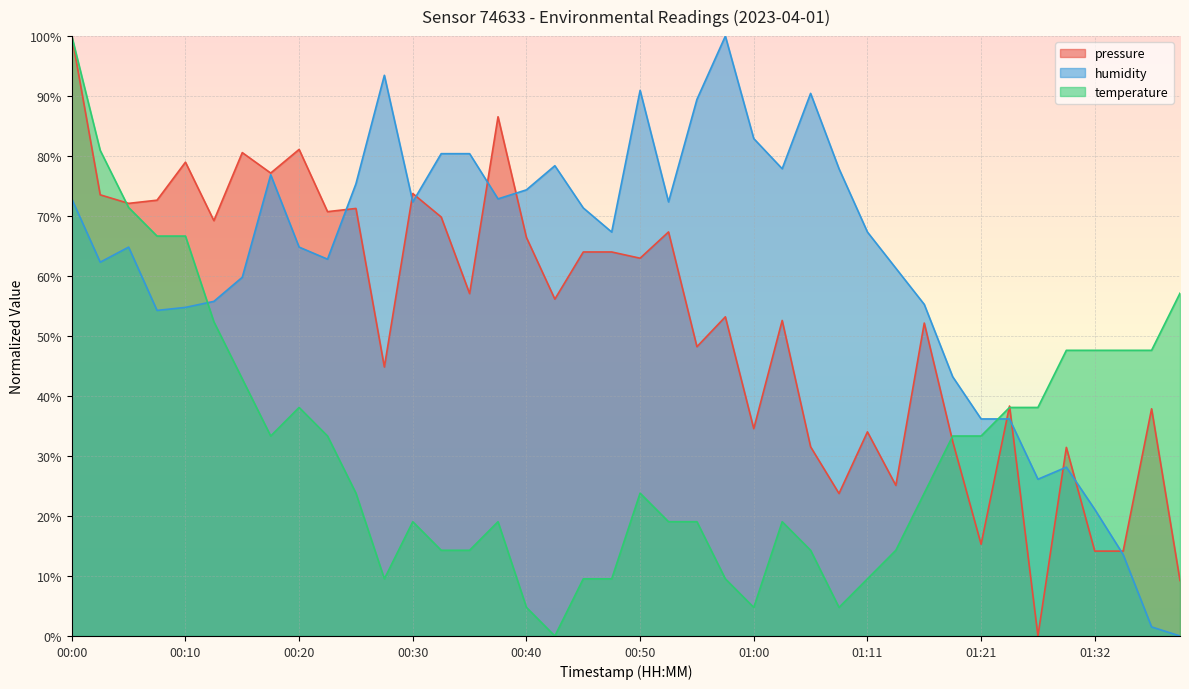

Reading left to right, extract all data points from this chart.

pressure: 100.0	73.5	72.1	72.6	79.0	69.2	80.6	77.2	81.1	70.7	71.3	44.8	73.8	69.8	57.1	86.6	66.4	56.2	64.0	64.0	63.0	67.4	48.2	53.2	34.6	52.6	31.5	23.7	34.0	25.1	52.2	32.4	15.3	38.3	0.0	31.4	14.1	14.1	37.9	9.2
temperature: 100.0	81.0	71.4	66.7	66.7	52.4	42.9	33.3	38.1	33.3	23.8	9.5	19.0	14.3	14.3	19.0	4.8	0.0	9.5	9.5	23.8	19.0	19.0	9.5	4.8	19.0	14.3	4.8	9.5	14.3	23.8	33.3	33.3	38.1	38.1	47.6	47.6	47.6	47.6	57.1
humidity: 72.9	62.3	64.8	54.3	54.8	55.8	59.8	76.9	64.8	62.8	75.4	93.5	72.4	80.4	80.4	72.9	74.4	78.4	71.4	67.3	91.0	72.4	89.4	100.0	82.9	77.9	90.5	77.9	67.3	61.3	55.3	43.2	36.2	36.2	26.1	28.1	21.1	13.6	1.5	0.0